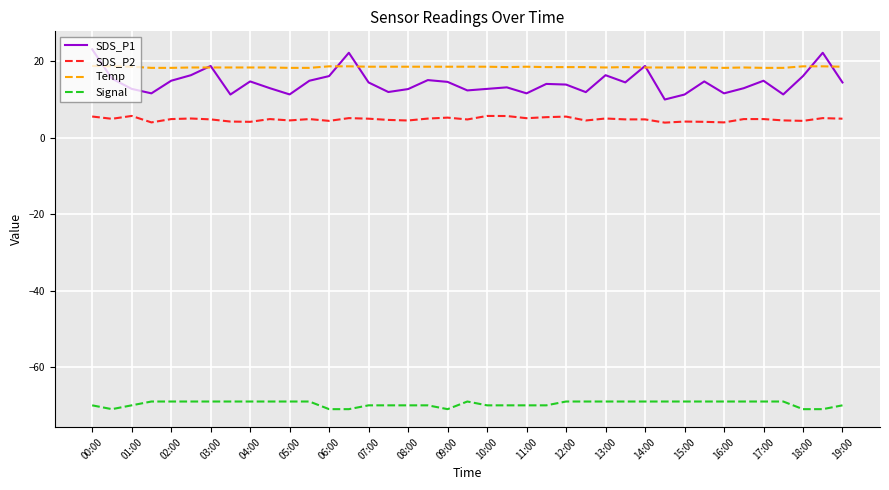

Which series has the largest range (max minus min)?

SDS_P1